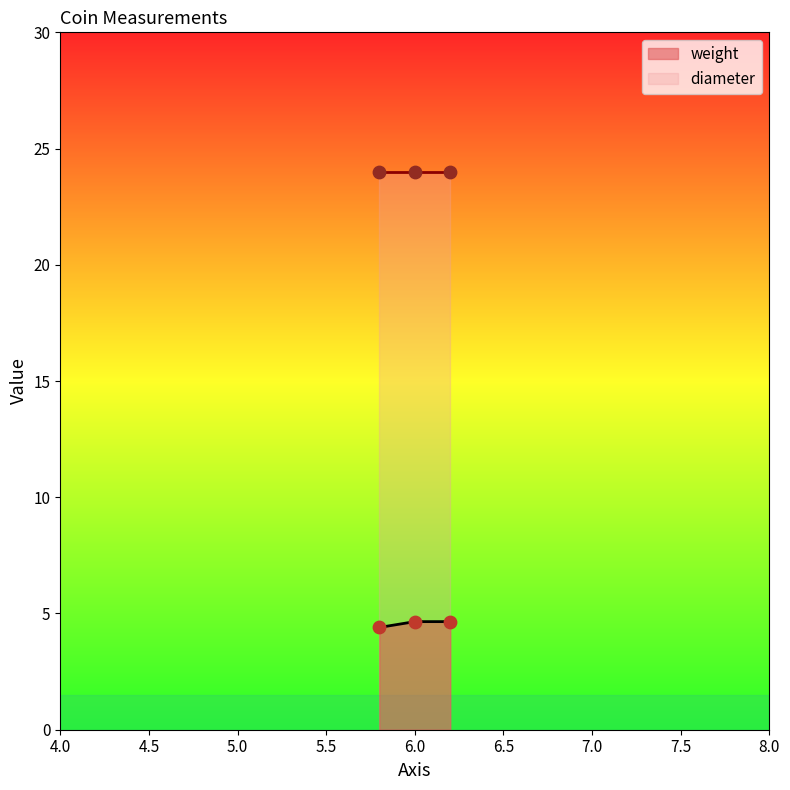

How many weight values are between 4 and 5?

3